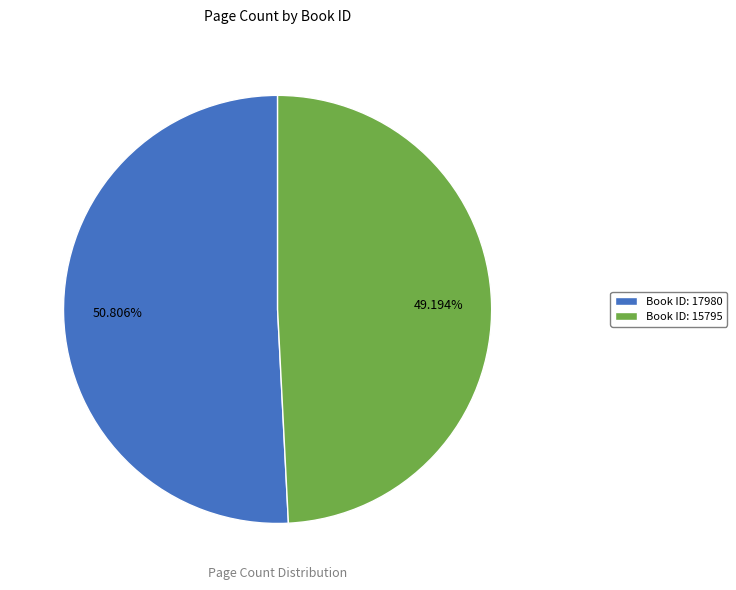

Is there any slice that represents more than half of the pie?

Yes